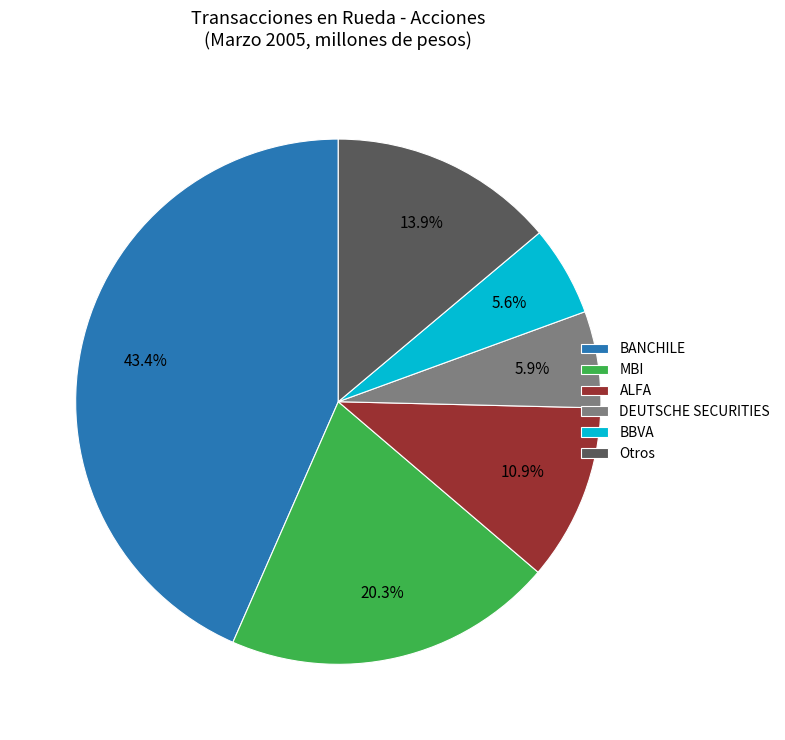

Is BANCHILE the majority of the pie?

No